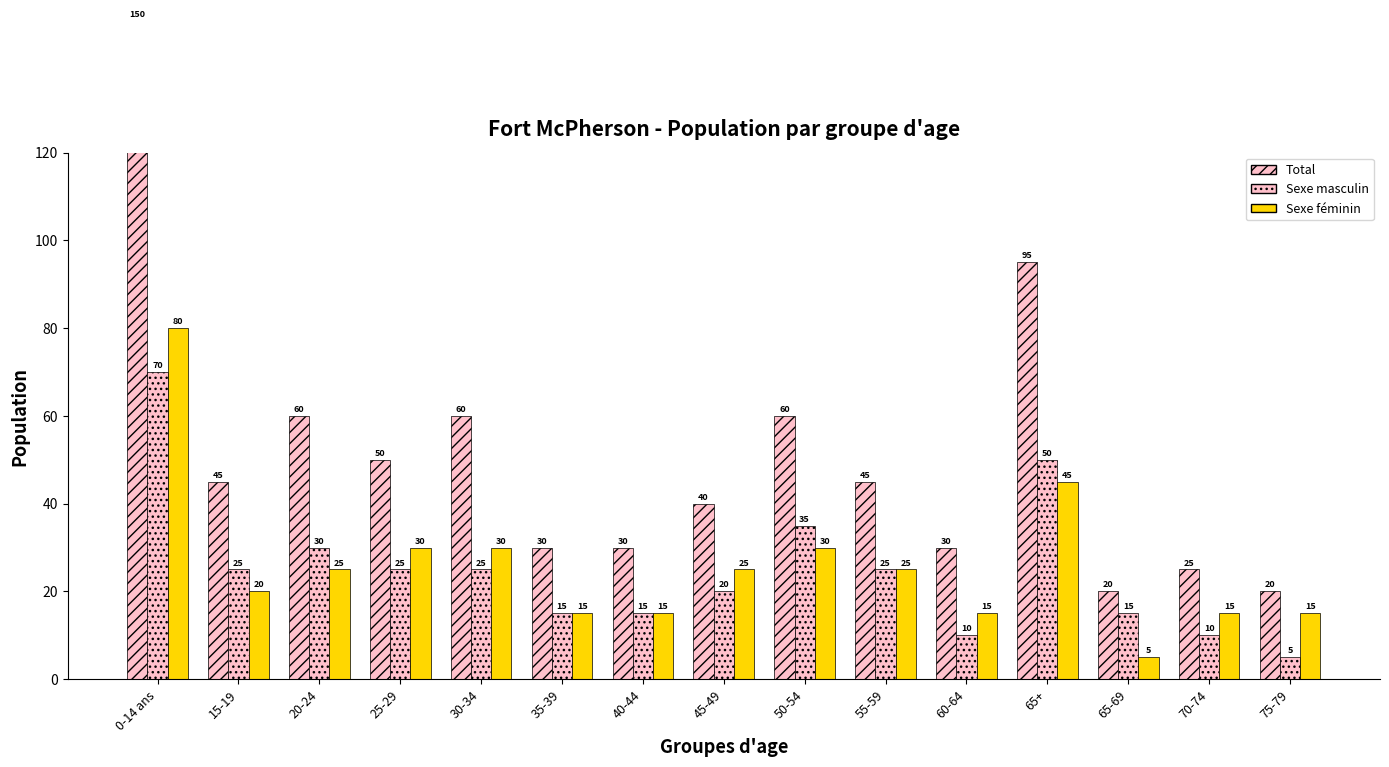

Read the Sexe féminin value at 25-29, to the nearest 5.

30